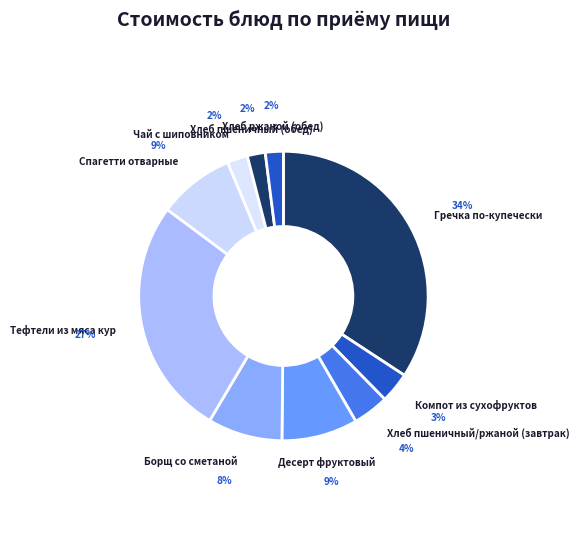

Count the number of slices in the pie.

10